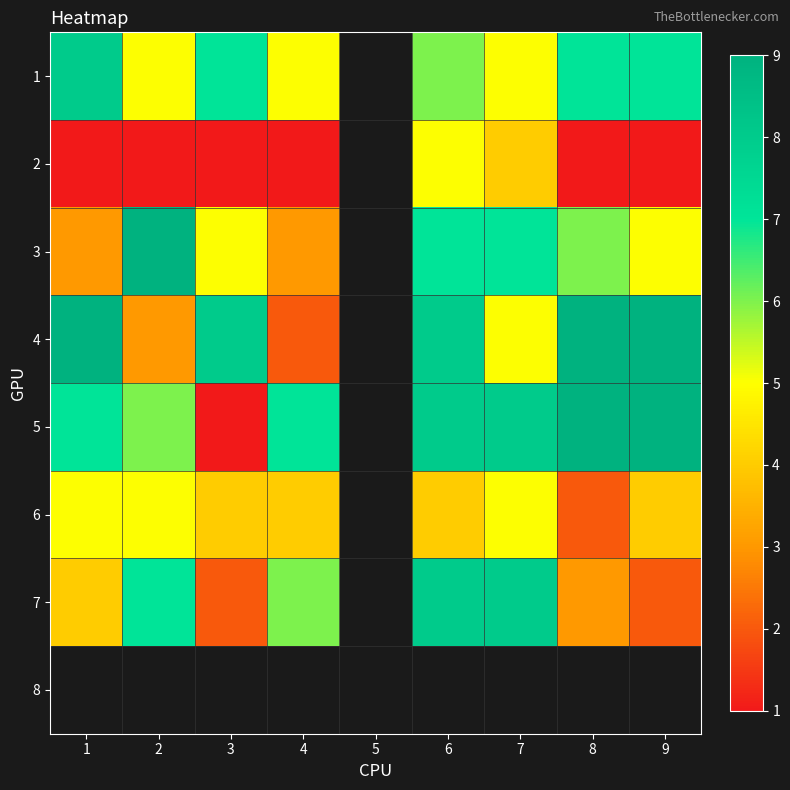

List the labels in order of 6 value, smallest first.

8, 3, 4, 5, 6, 9, 1, 2, 7